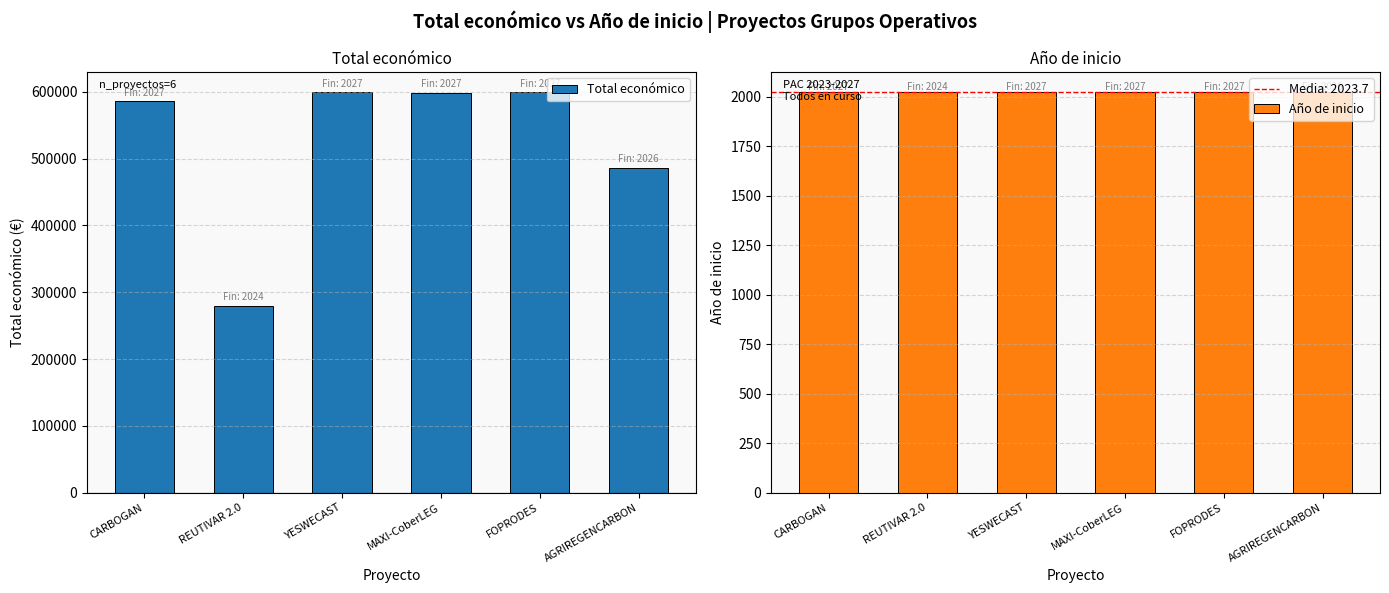

List the labels in order of Total económico value, largest first.

YESWECAST, FOPRODES, MAXI-CoberLEG, CARBOGAN, AGRIREGENCARBON, REUTIVAR 2.0